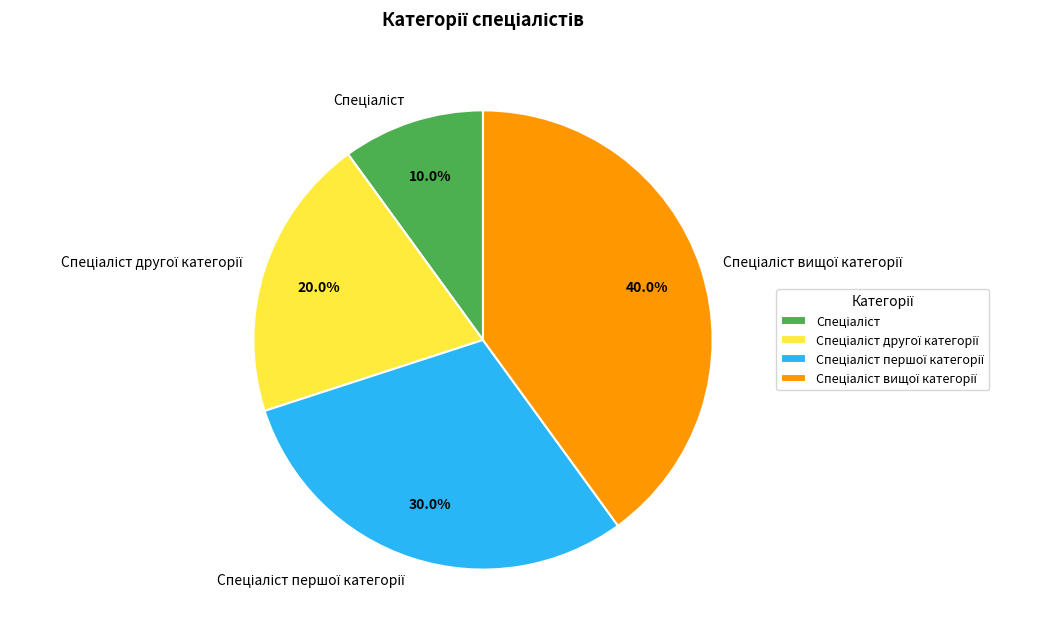

Does any single category account for the majority?

No